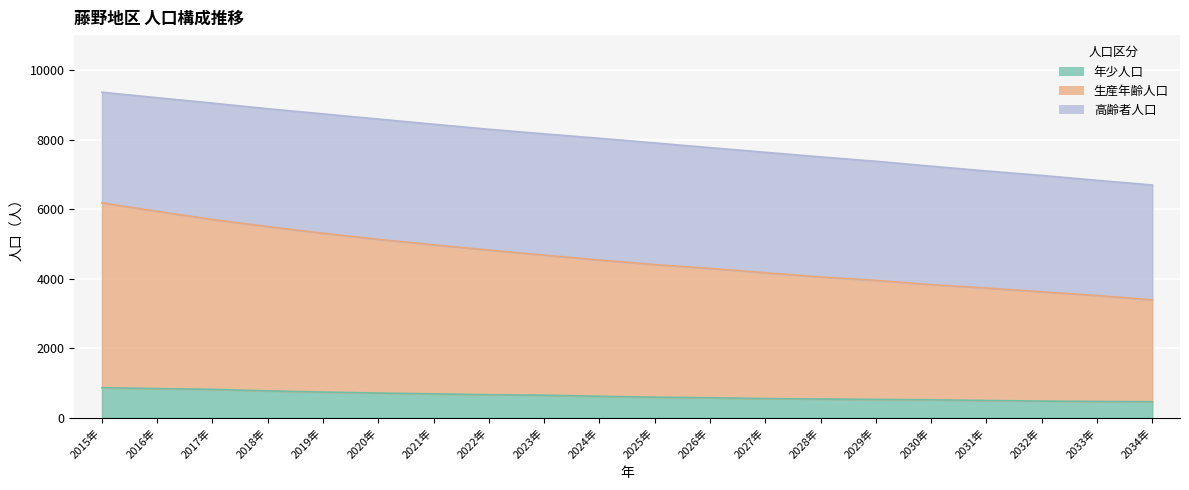

At which category is the sum across all series the highest?

2015年